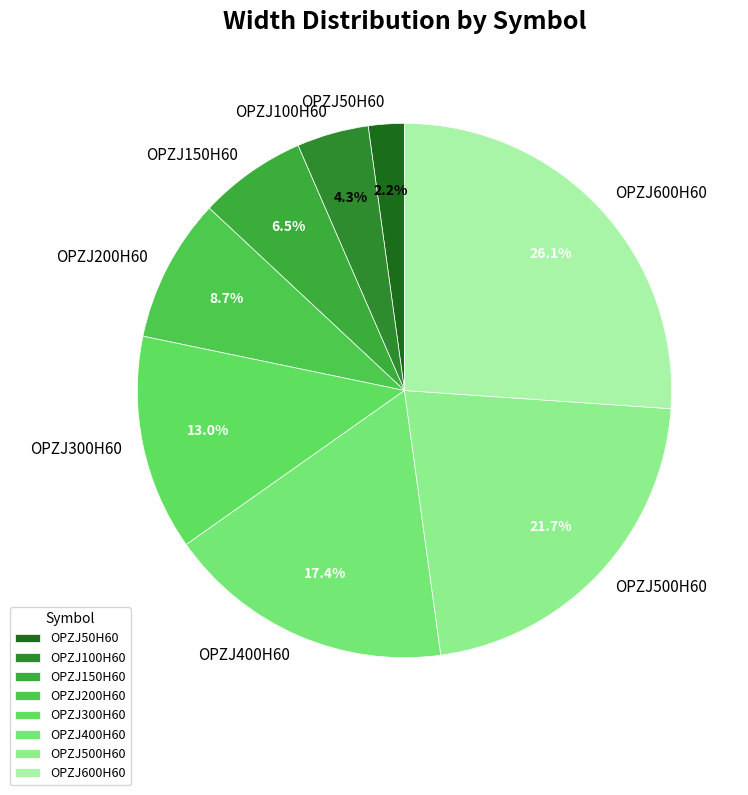

To the nearest percent, what is the difference between the largest and smallest slice percentages?

24%